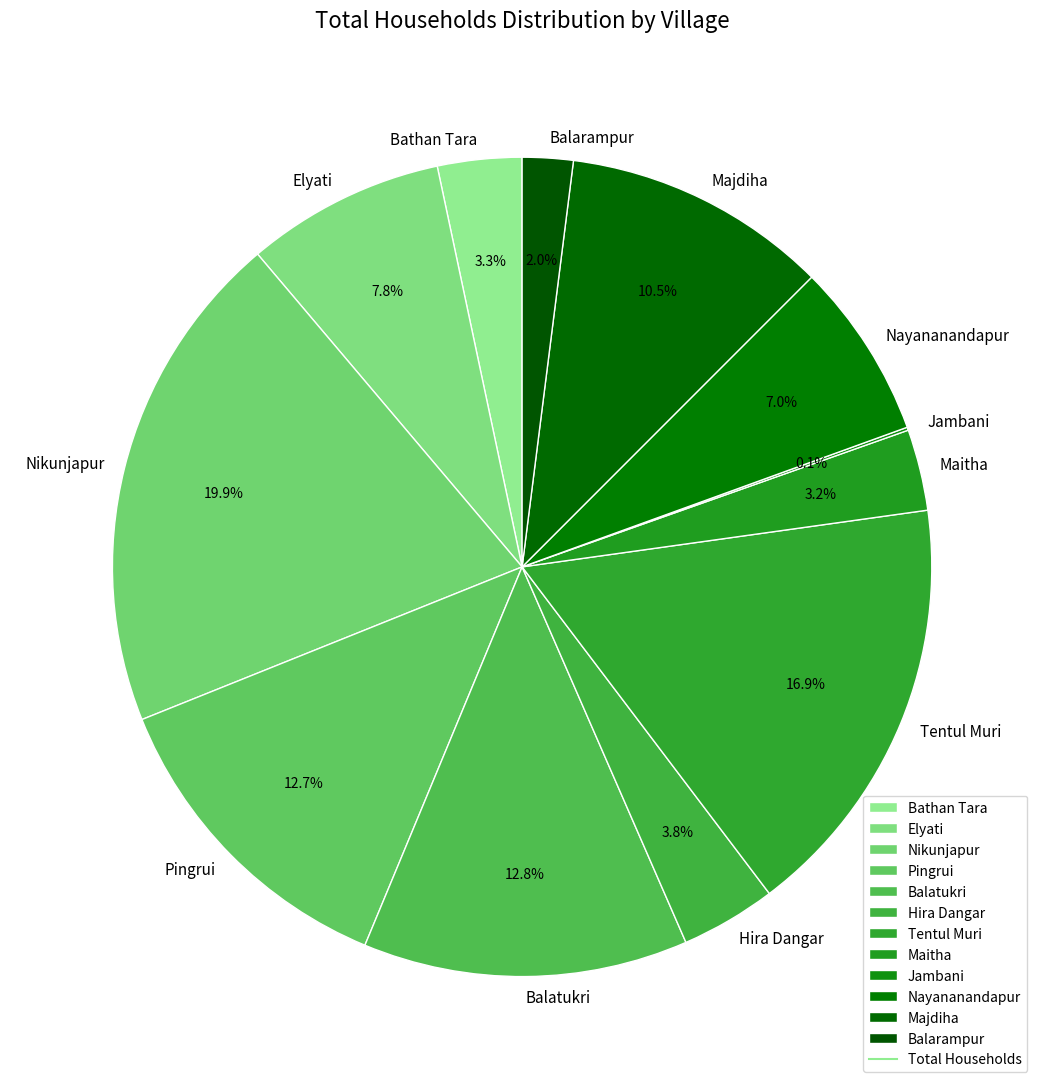

To the nearest percent, what is the average slice percentage?

8%